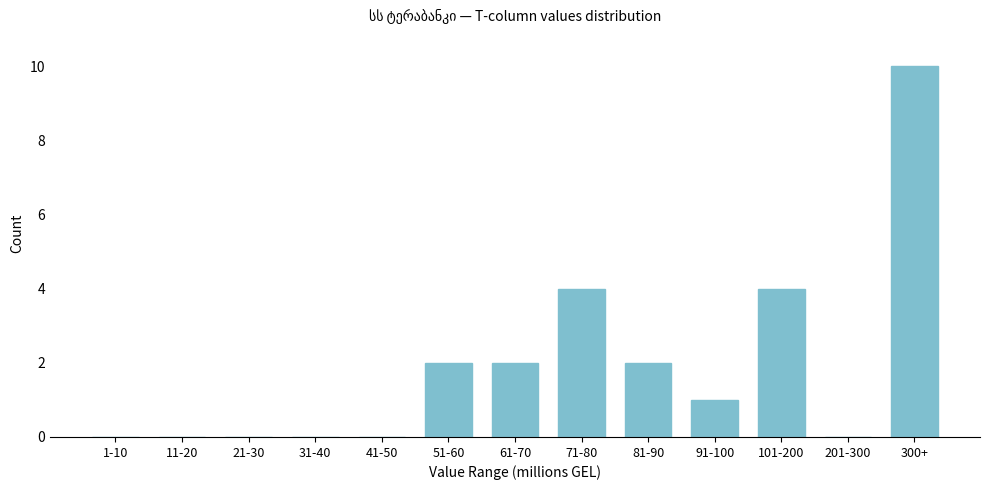

Reading right to left, what are all the values shown in this chart?

300+=10	201-300=0	101-200=4	91-100=1	81-90=2	71-80=4	61-70=2	51-60=2	41-50=0	31-40=0	21-30=0	11-20=0	1-10=0